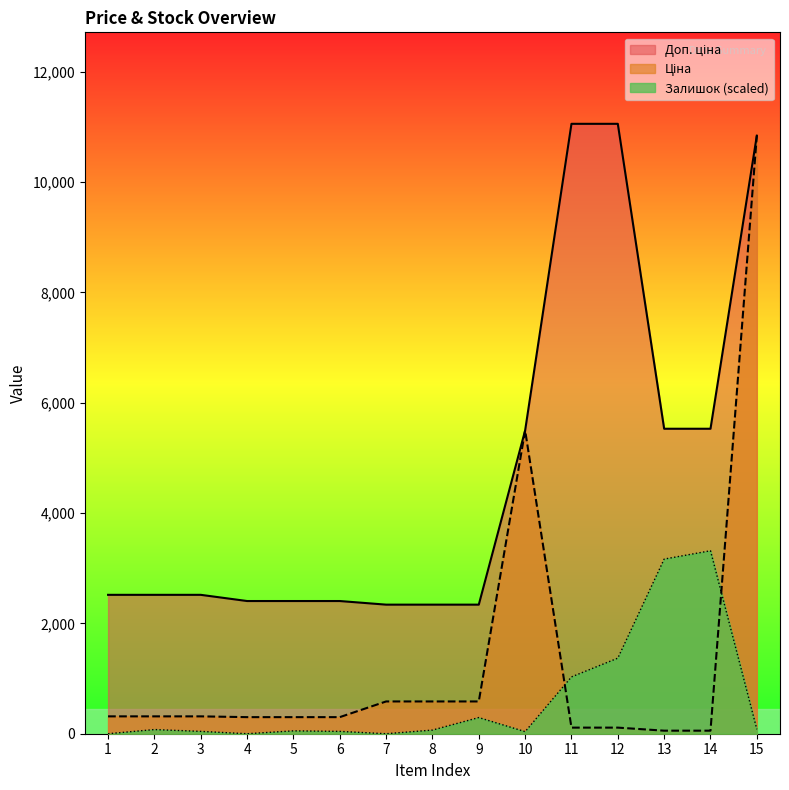

At which category does Залишок reach its first local peak?

2